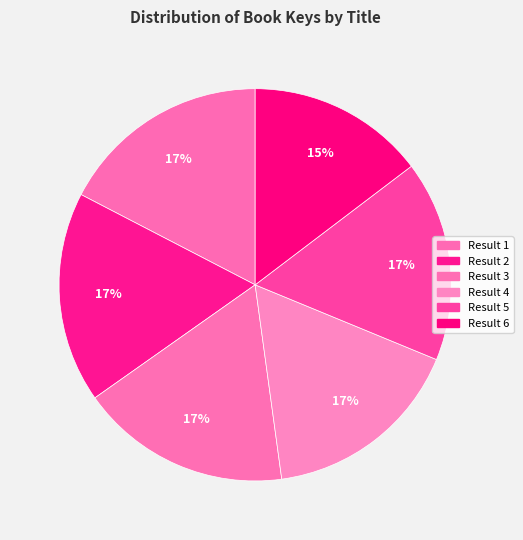

How many segments does this pie chart have?

6